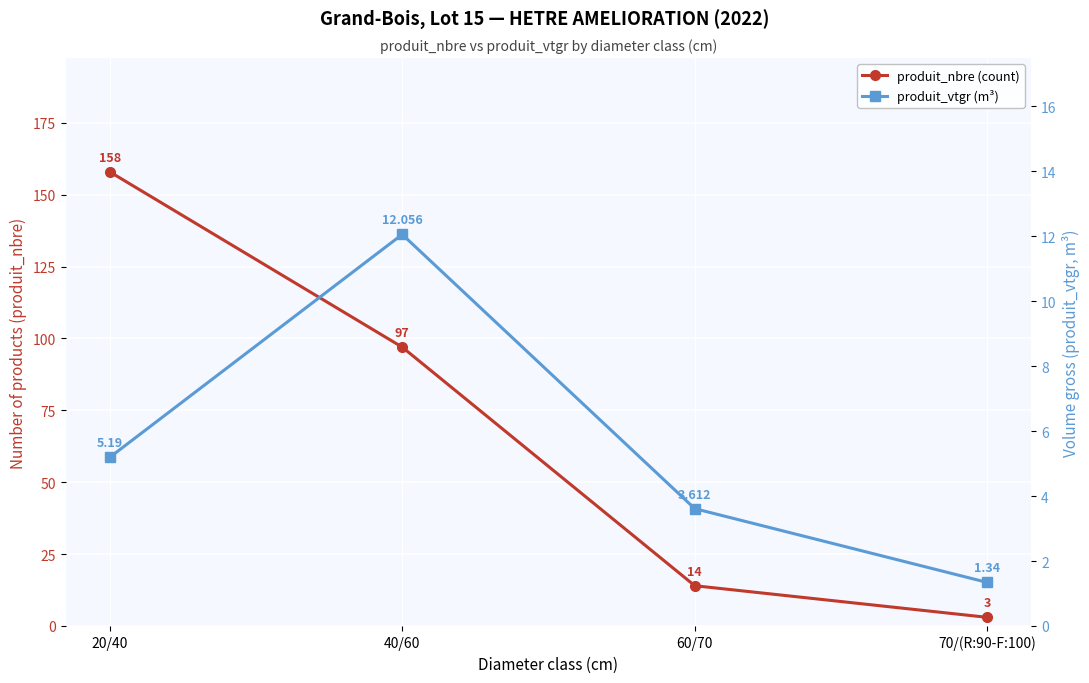

What is the minimum value for produit_vtgr (m³)?

1.3